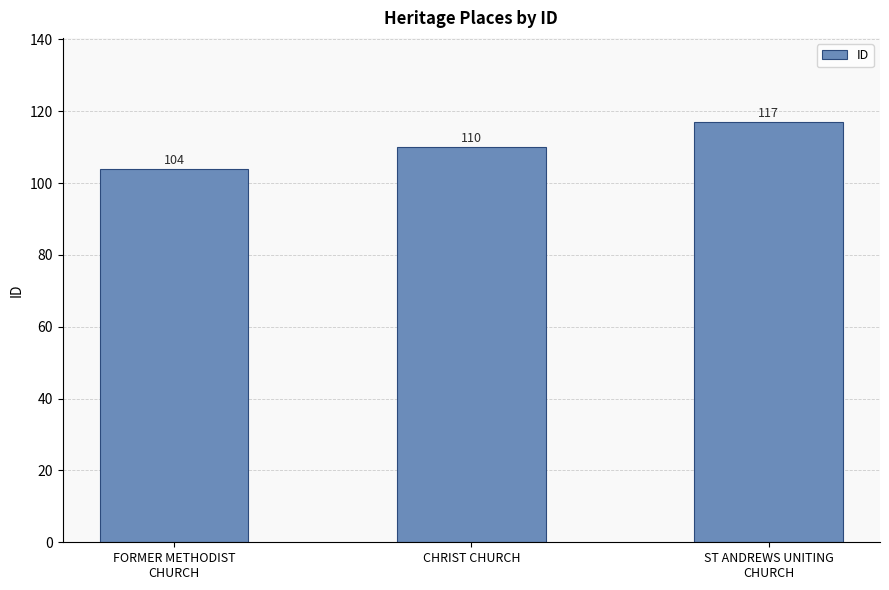

Where is the data nearest to the value 110?

CHRIST CHURCH